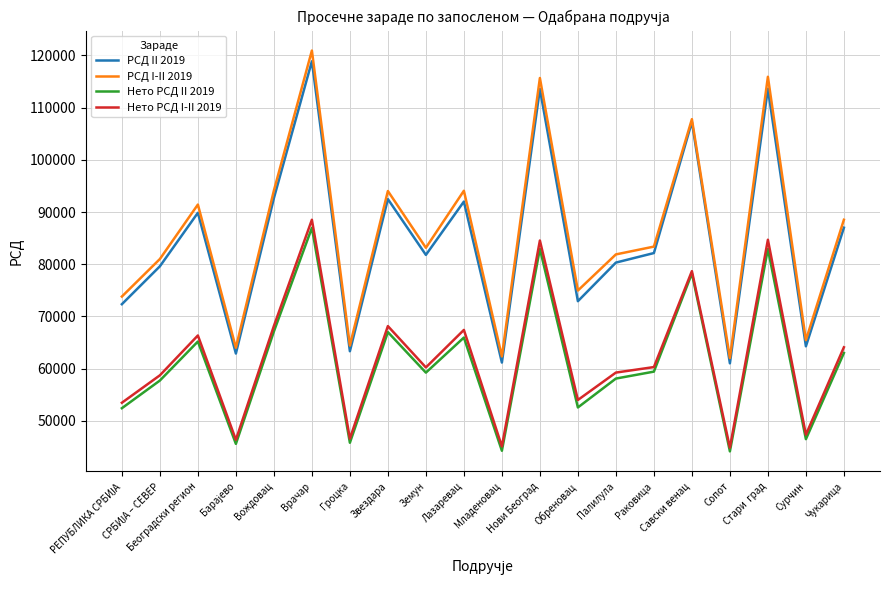

At which category does the chart reach its peak across all series?

Врачар